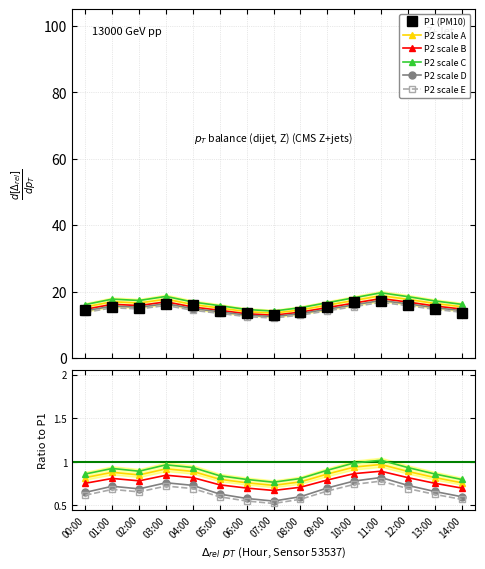

What are all the series names shown in the legend?

P1 (PM10), P2 scale A, P2 scale B, P2 scale C, P2 scale D, P2 scale E